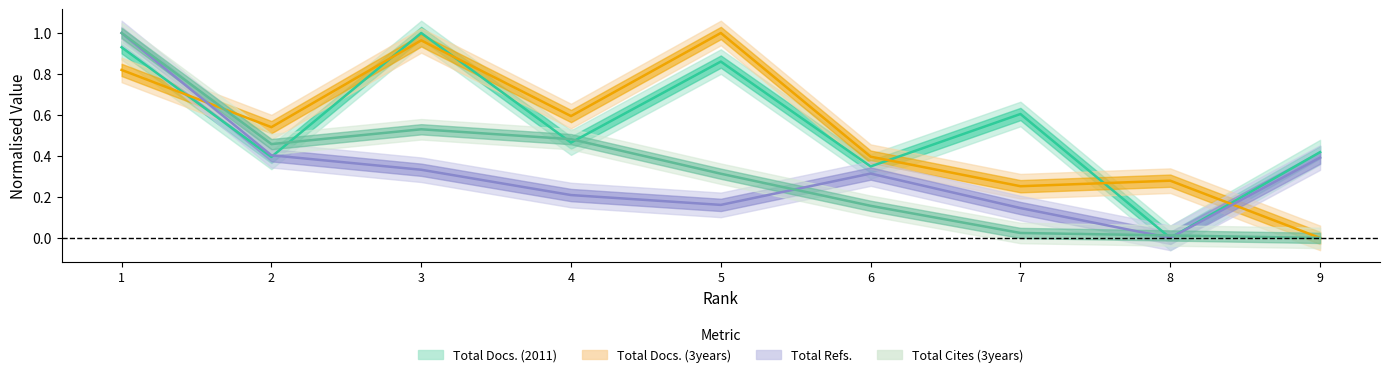

Rank the series by their maximum value, from highest to lowest.

Total Docs. (2011), Total Docs. (3years), Total Refs., Total Cites (3years)